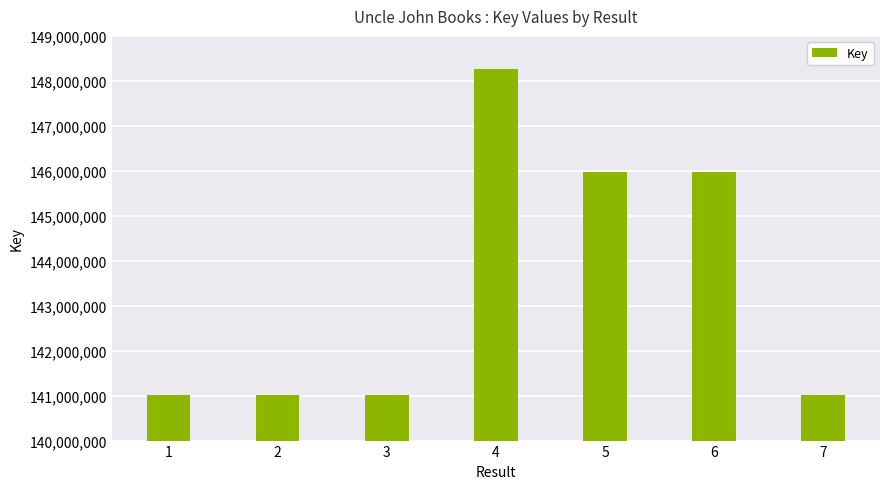

What is the value of the 1st bar from the left?

141014636